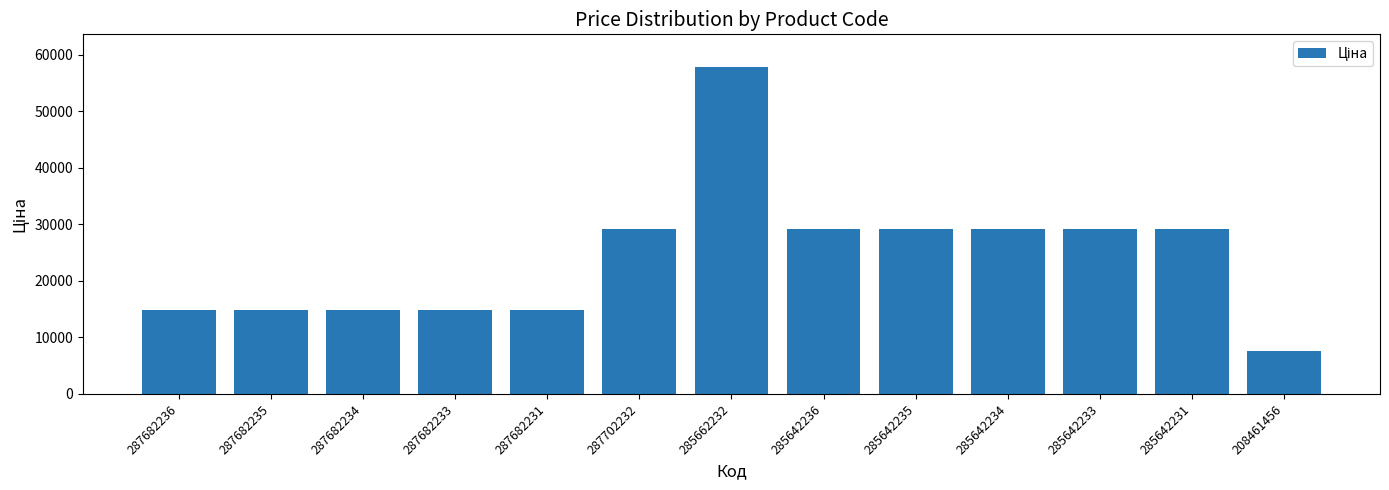

Approximately how many times larger is the value at 208461456 compared to 285642234?

0.3